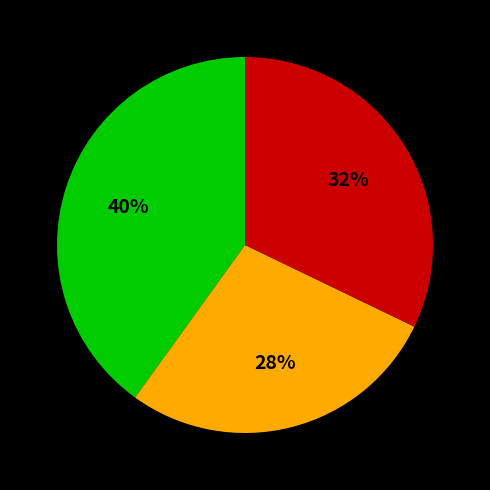

Is there a majority slice in this chart?

No